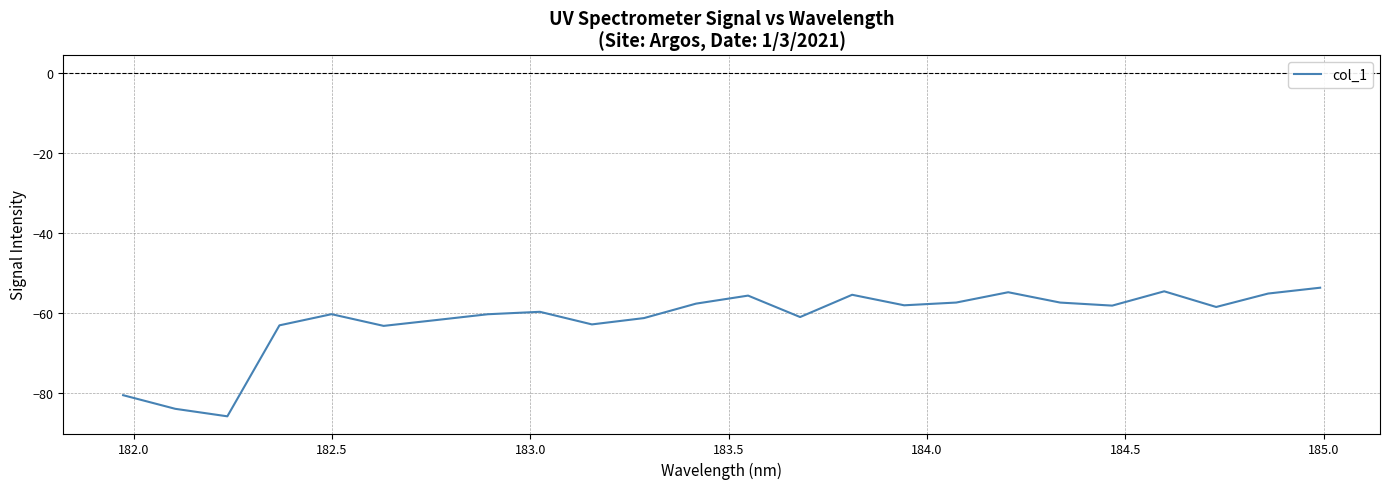

What is the smallest value displayed?

-85.9